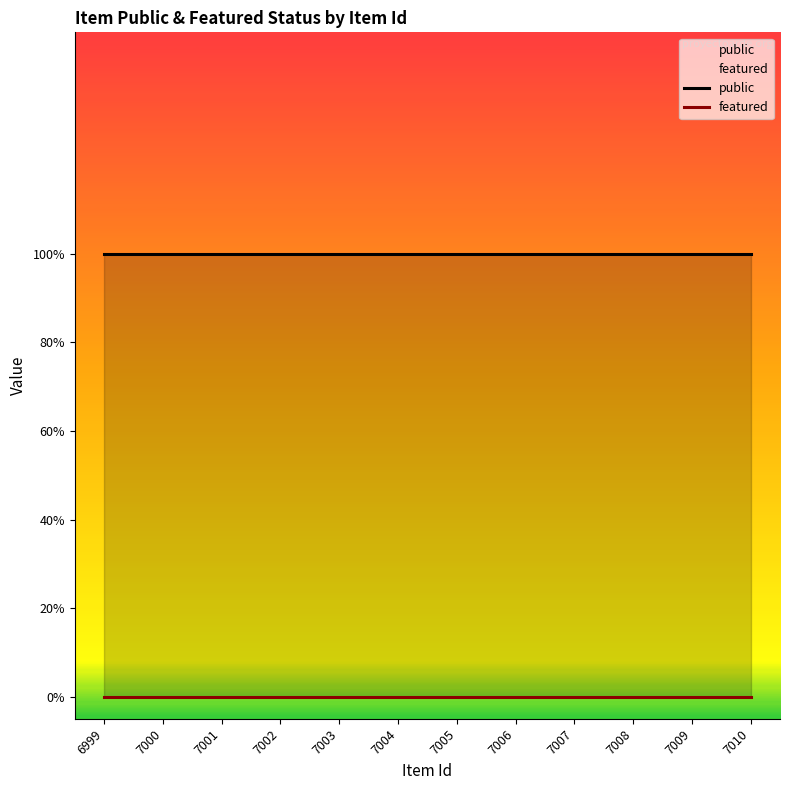

At which category is the sum across all series the highest?

6999